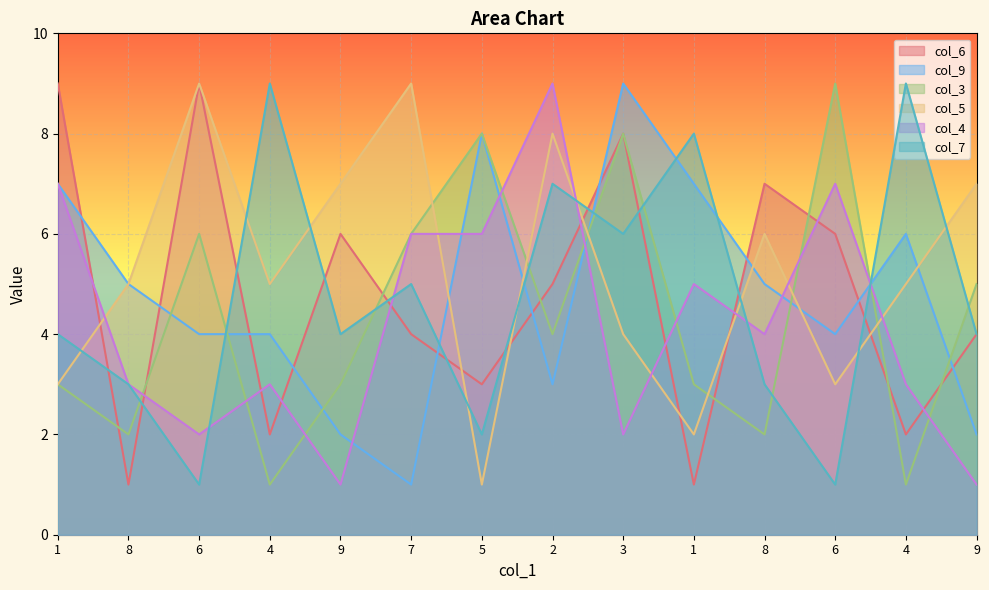

Reading left to right, list all the values displayed in this chart.

col_6: 9	1	9	2	6	4	3	5	8	1	7	6	2	4
col_9: 7	5	4	4	2	1	8	3	9	7	5	4	6	2
col_3: 3	2	6	1	3	6	8	4	8	3	2	9	1	5
col_5: 3	5	9	5	7	9	1	8	4	2	6	3	5	7
col_4: 7	3	2	3	1	6	6	9	2	5	4	7	3	1
col_7: 4	3	1	9	4	5	2	7	6	8	3	1	9	4